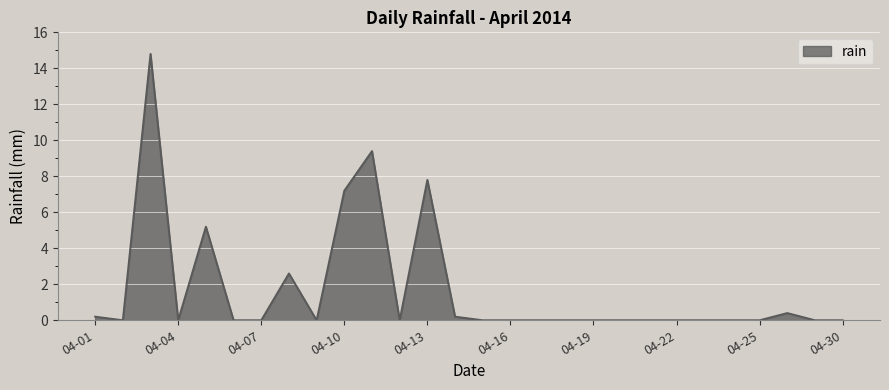

What is the maximum value shown in the chart?

14.8